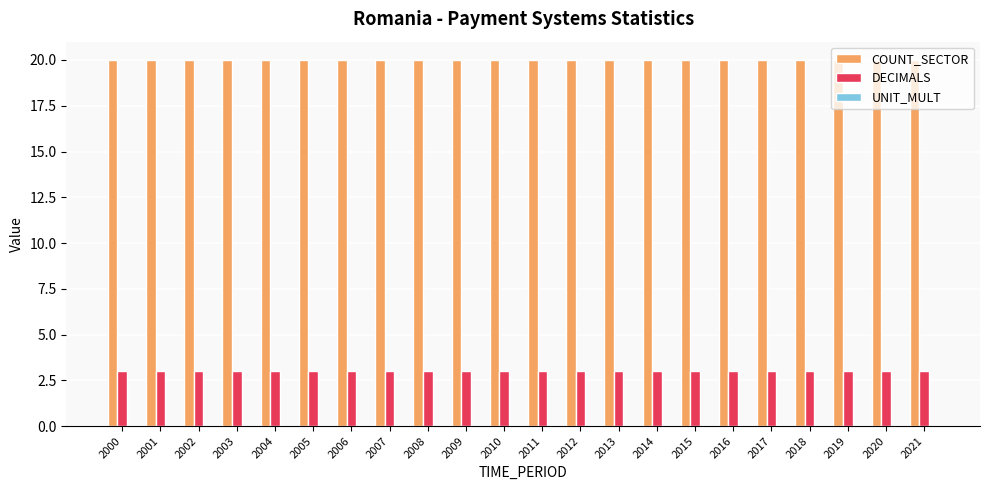

What is the difference between the highest and lowest values at 2010?

17